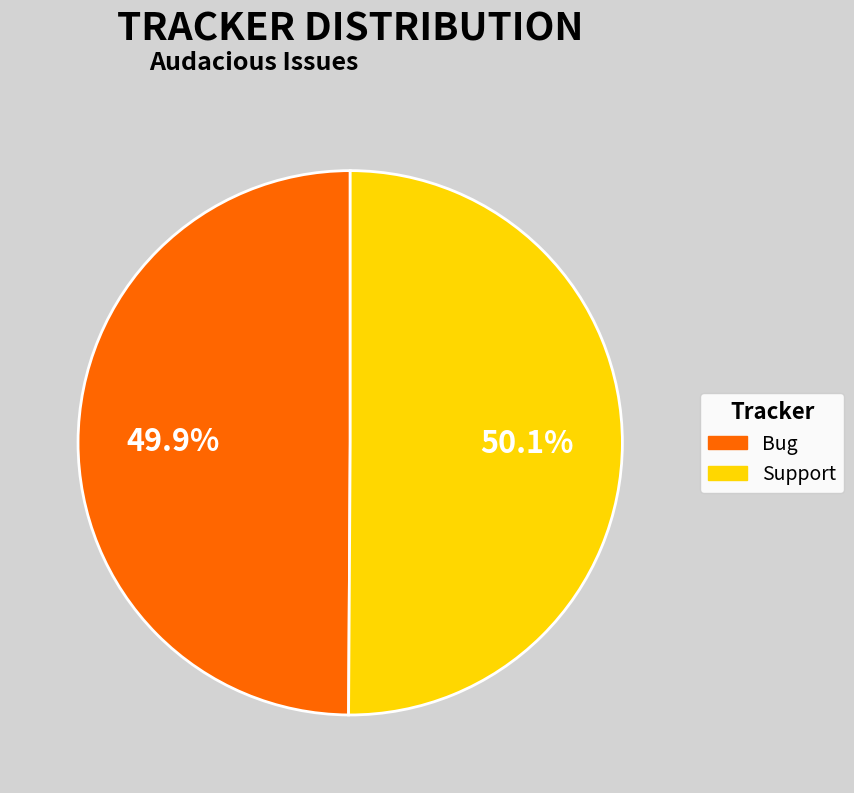

True or false: Bug accounts for 50% of the total.

True